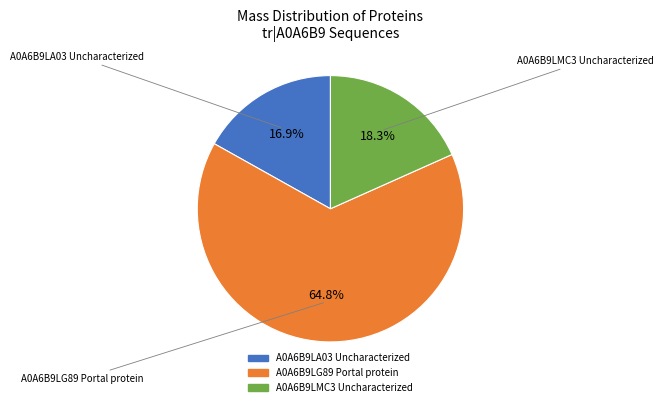

To the nearest percent, what is the difference between the A0A6B9LMC3 Uncharacterized and A0A6B9LA03 Uncharacterized slice percentages?

1%